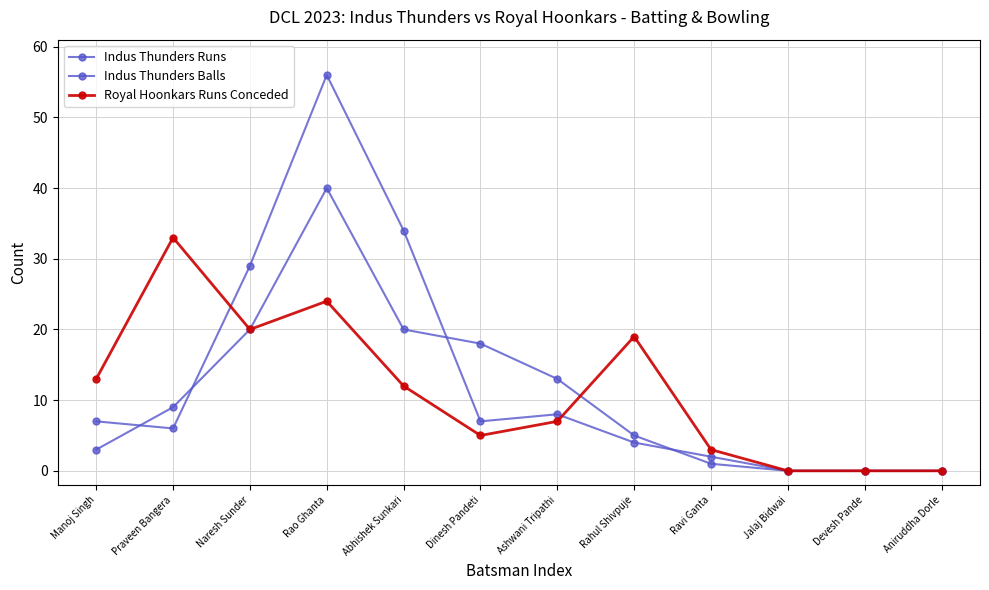

What position from the right is Rahul Shivpuje?

5